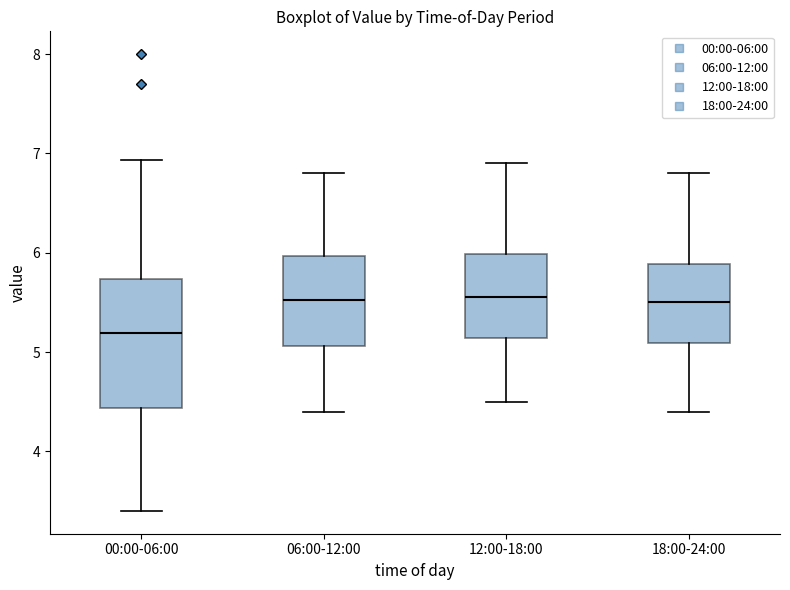

Where does the upper whisker of the box for 12:00-18:00 end on the y-axis? The values are not printed on the chart, so give them approximately, as read against the axis.

6.9